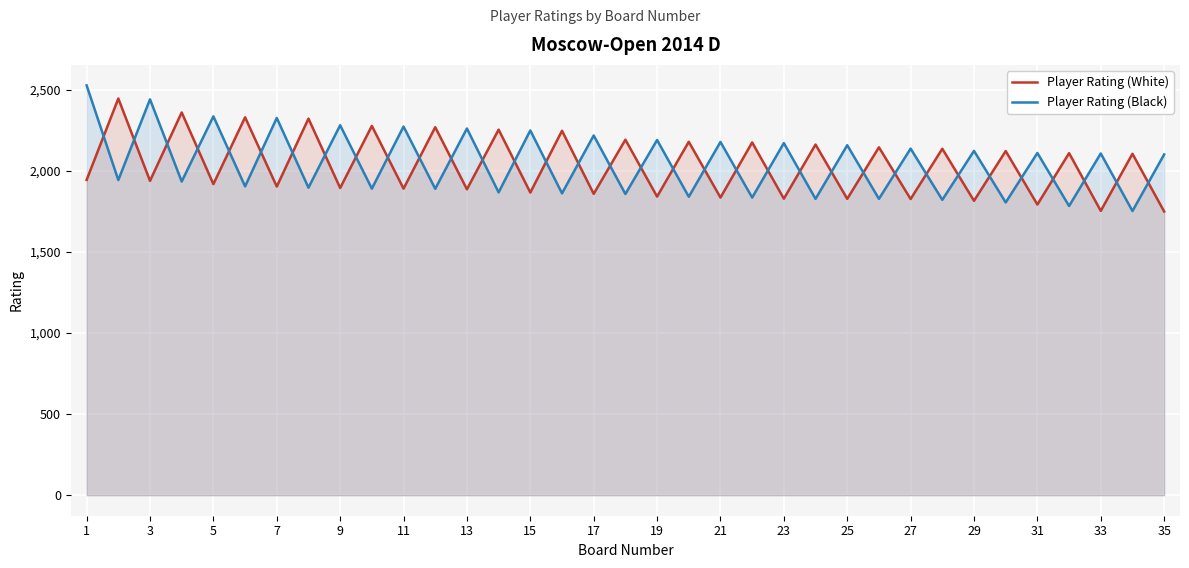

What are all the series names shown in the legend?

Player Rating (White), Player Rating (Black)